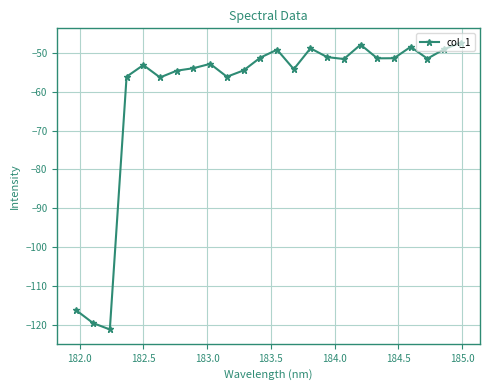

What is the average value?

-60.4